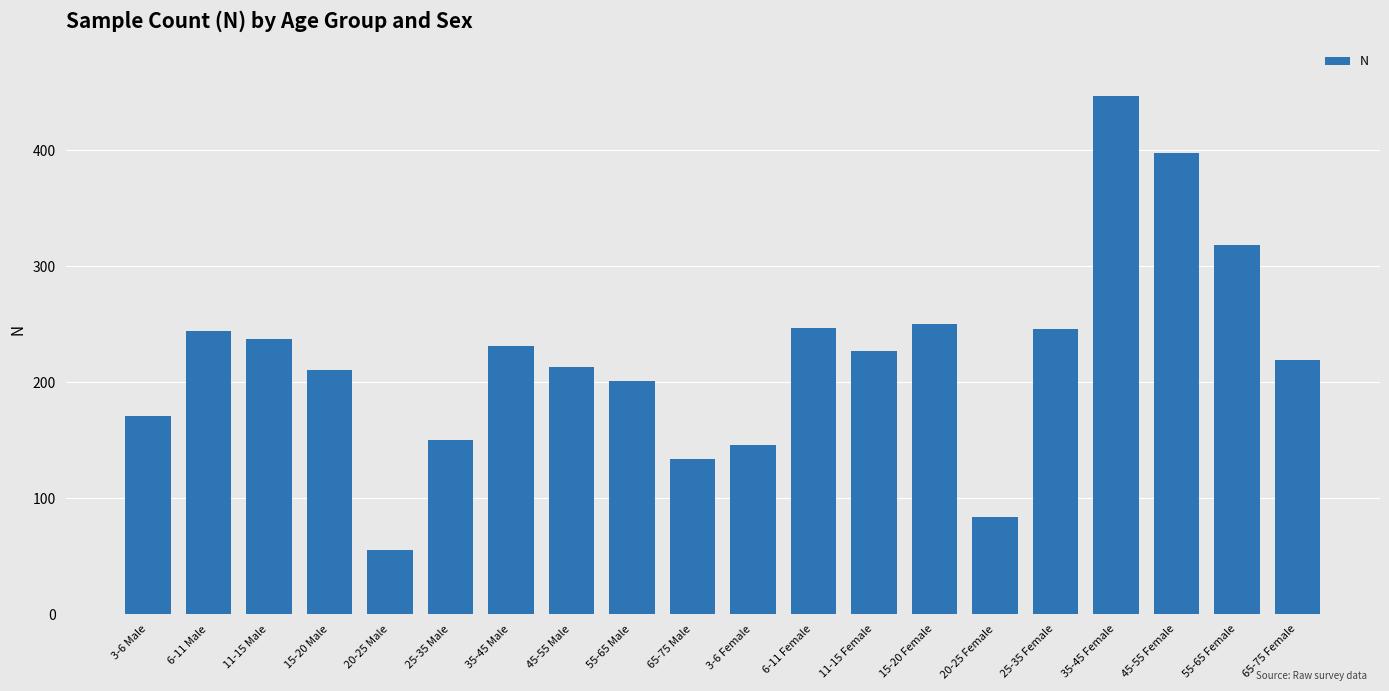

What is the difference between the maximum and minimum values?

392